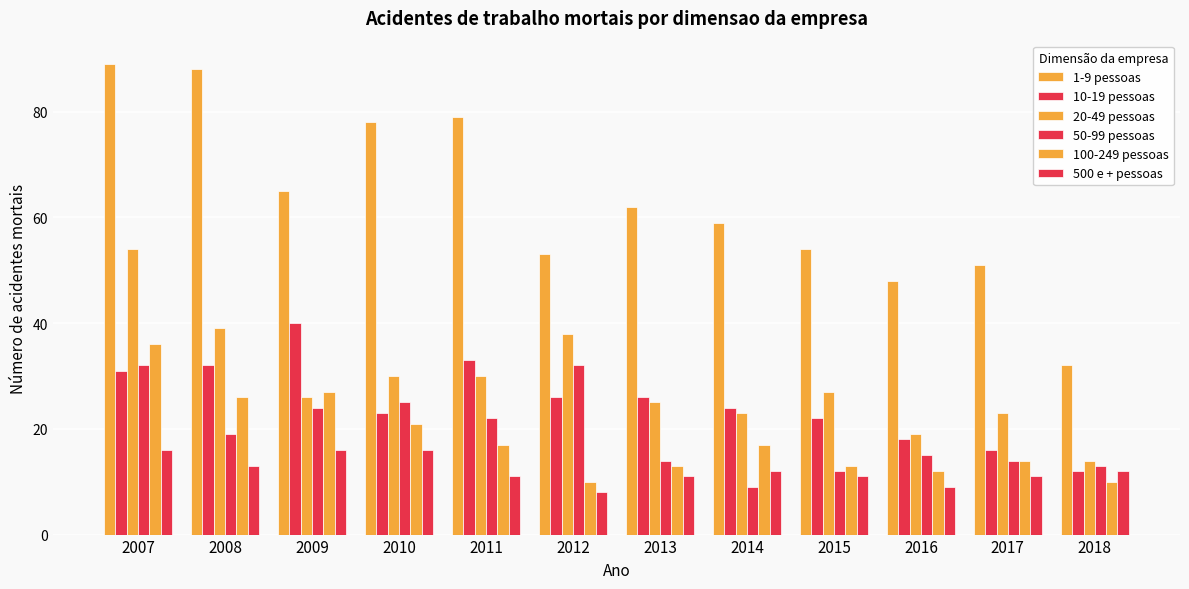

How many categories are shown in the chart?

12